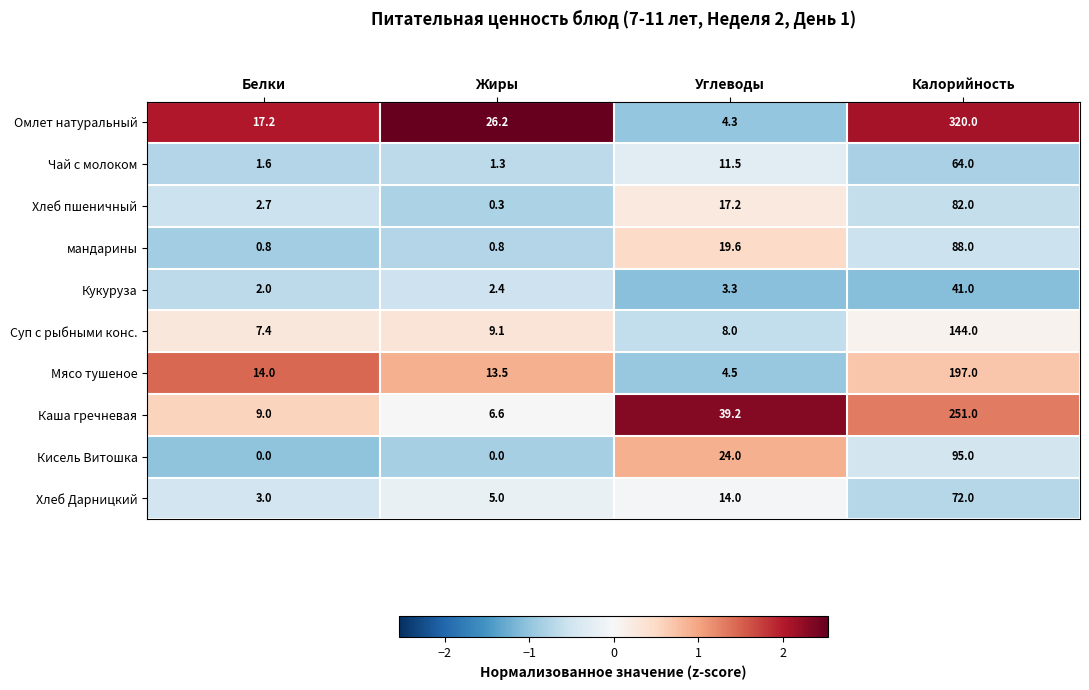

Which label corresponds to the largest value in the chart?

Калорийность